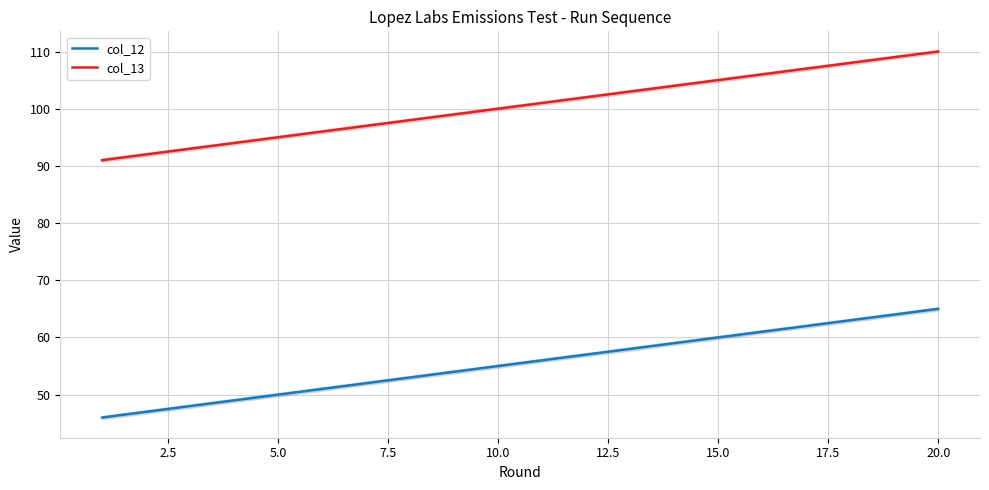

What is the sum of all col_12 values?

1110